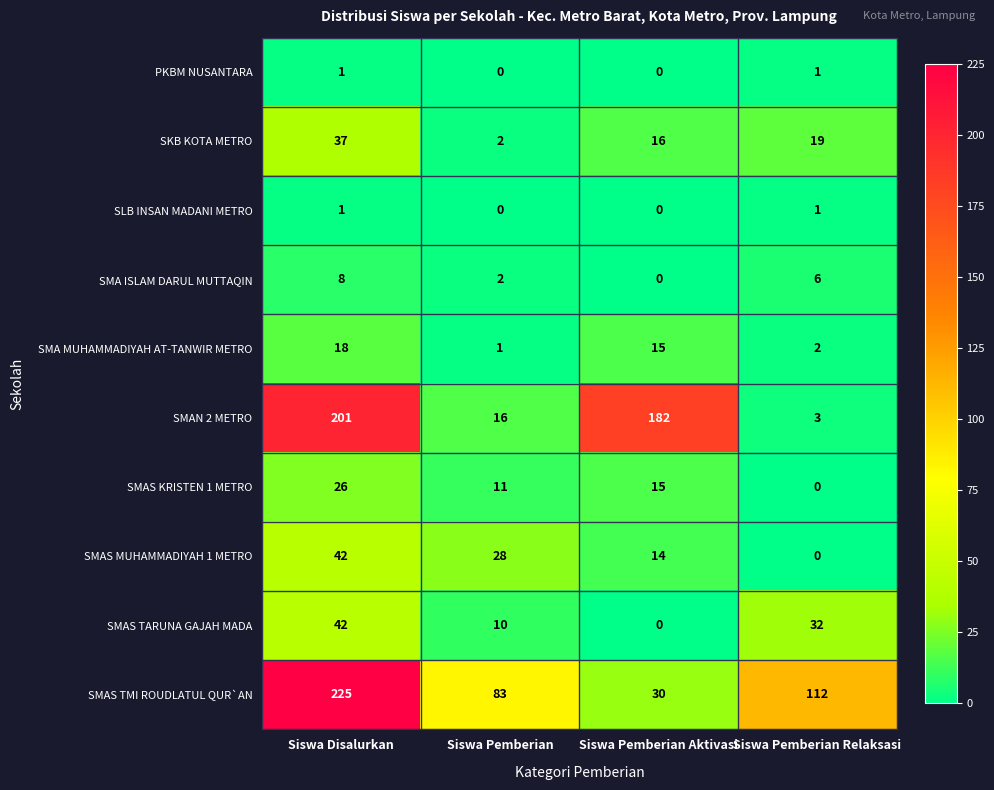

List the labels in order of SMAS TARUNA GAJAH MADA value, largest first.

Siswa Disalurkan, Siswa Pemberian Relaksasi, Siswa Pemberian, Siswa Pemberian Aktivasi